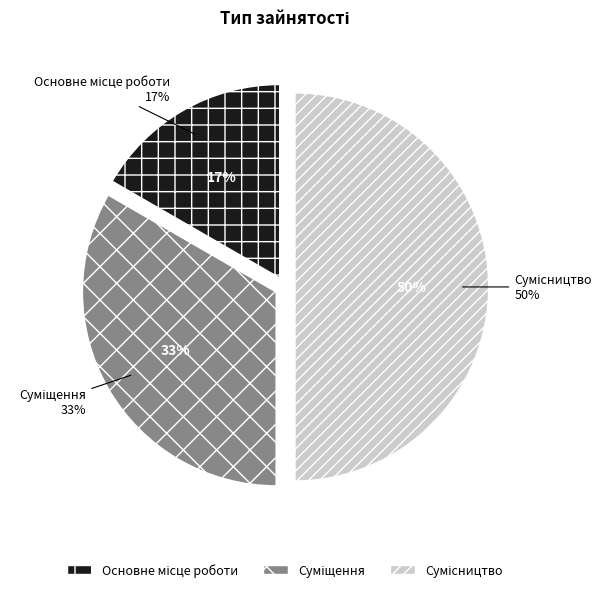

Does Сумісництво represent more than half of the total?

No